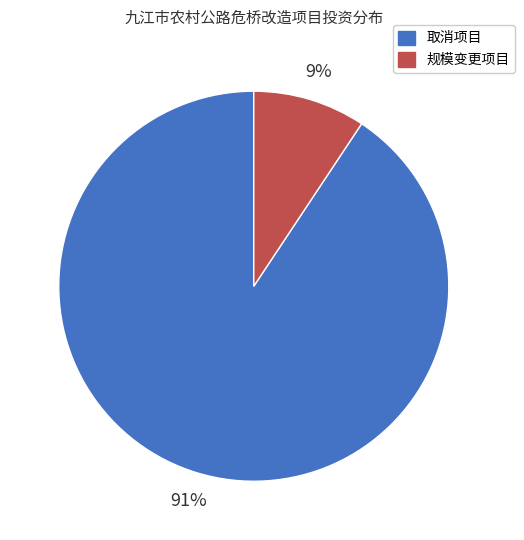

Rank the categories by value from highest to lowest.

取消项目, 规模变更项目